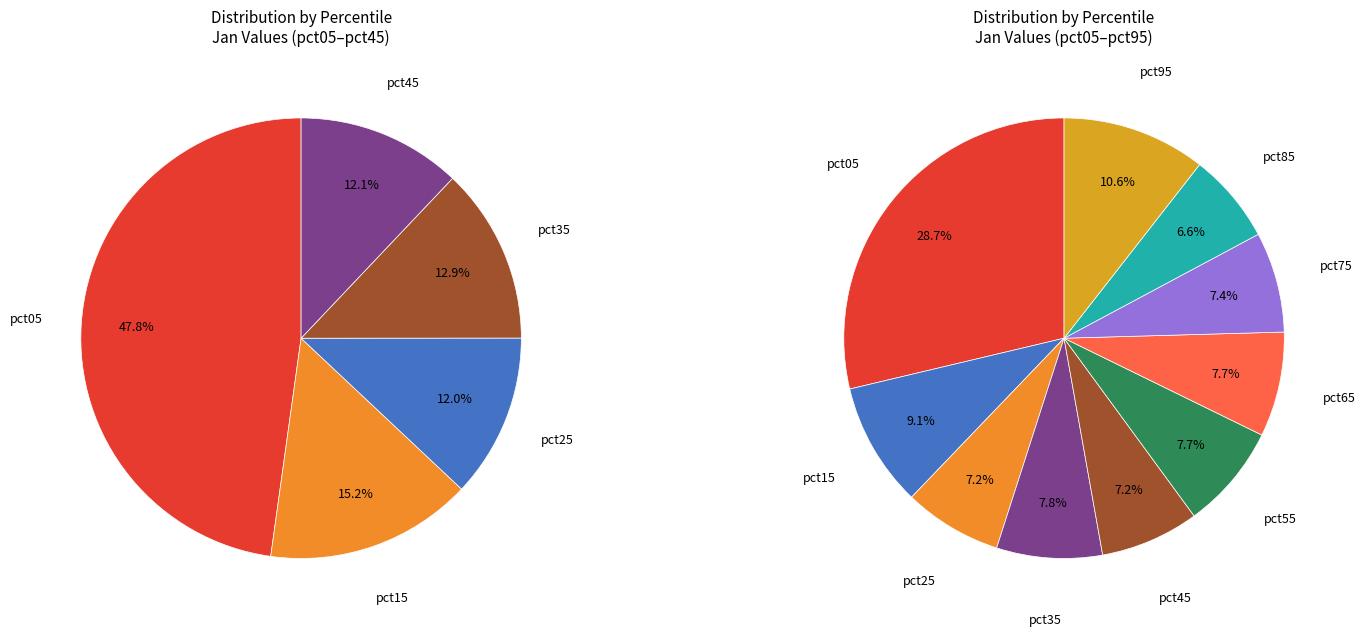

Which slice is the largest?

pct05